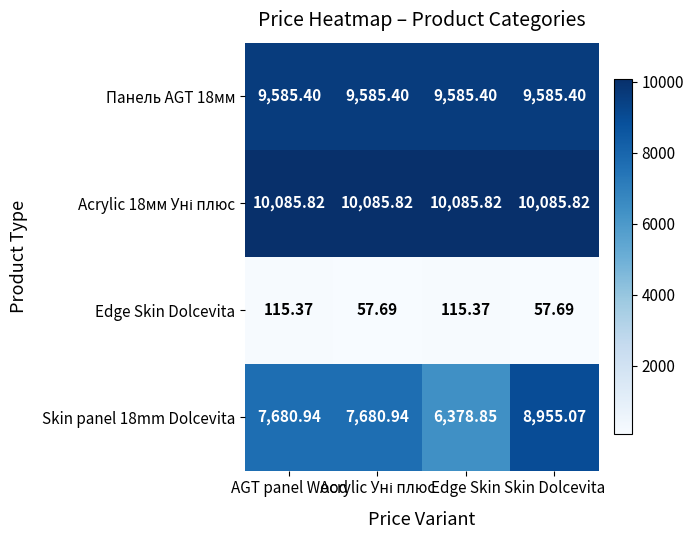

At which label does Edge Skin Dolcevita first exceed 115?

AGT panel Wood